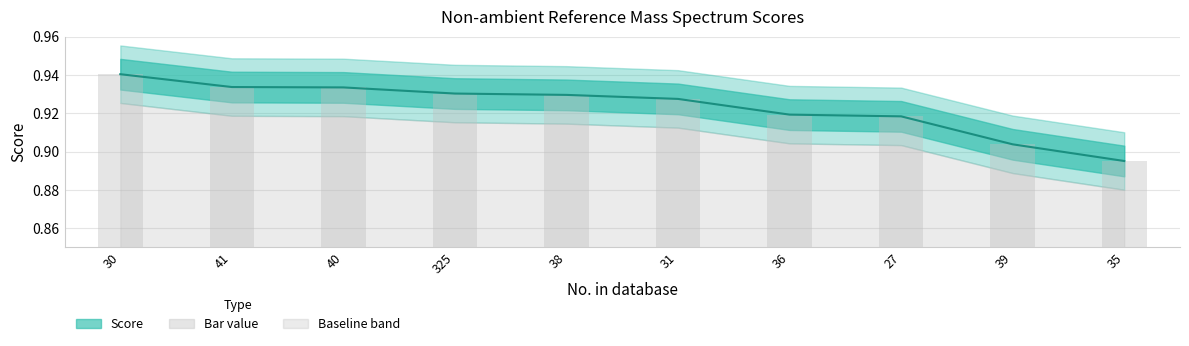

Reading left to right, what are all the values shown in this chart?

30=0.9	41=0.9	40=0.9	325=0.9	38=0.9	31=0.9	36=0.9	27=0.9	39=0.9	35=0.9